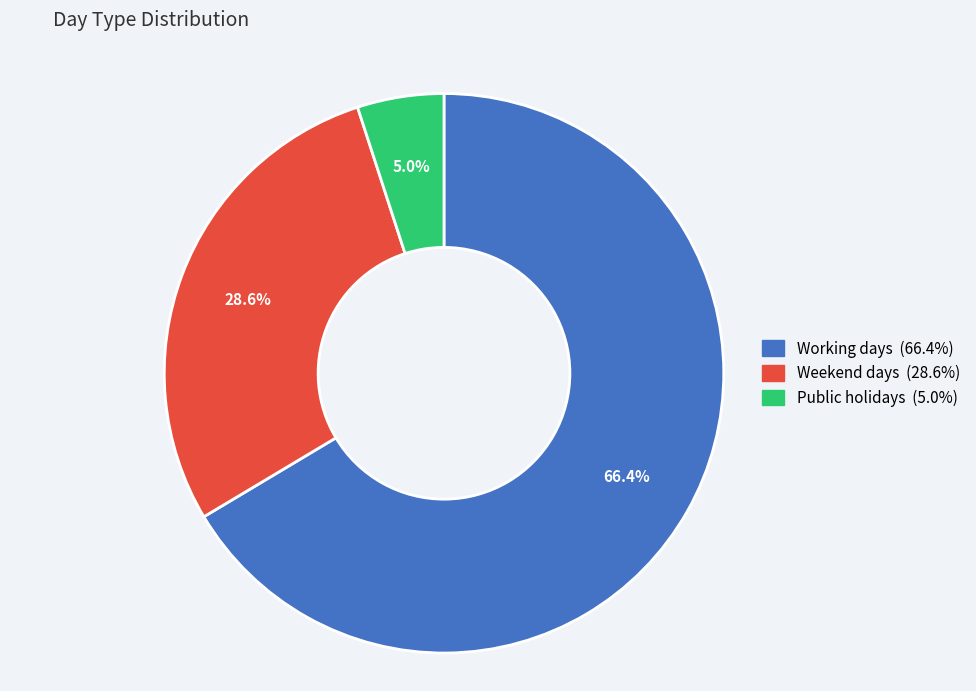

Rank the categories by value from highest to lowest.

Working days, Weekend days, Public holidays